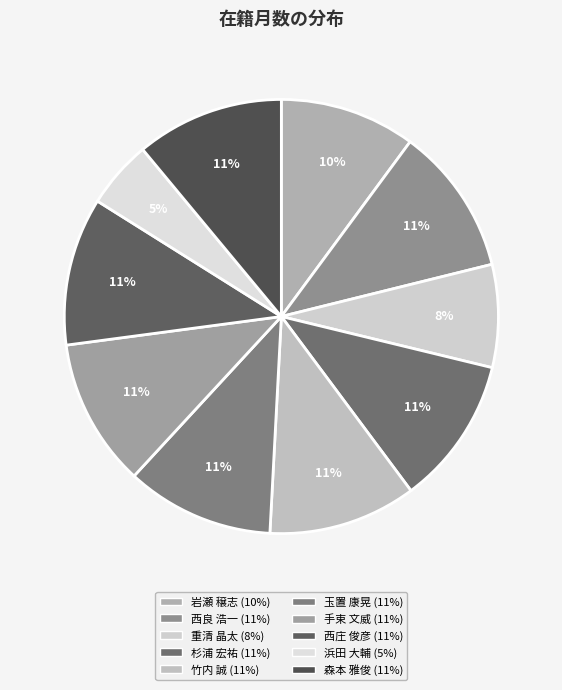

Does 西庄 俊彦 account for over 50% of the chart?

No